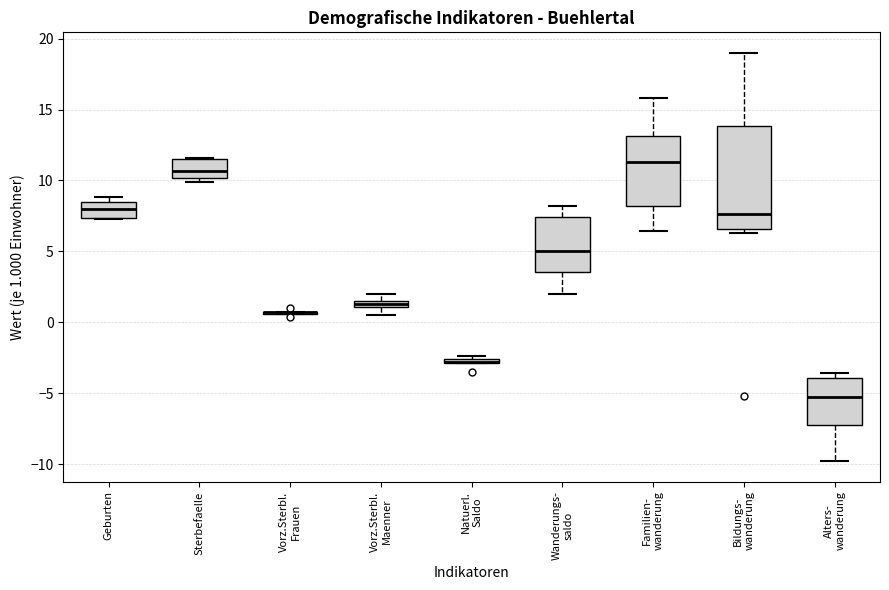

Comparing the boxes themselves (not the whiskers), which one is the tallest?

Bildungs- wanderung